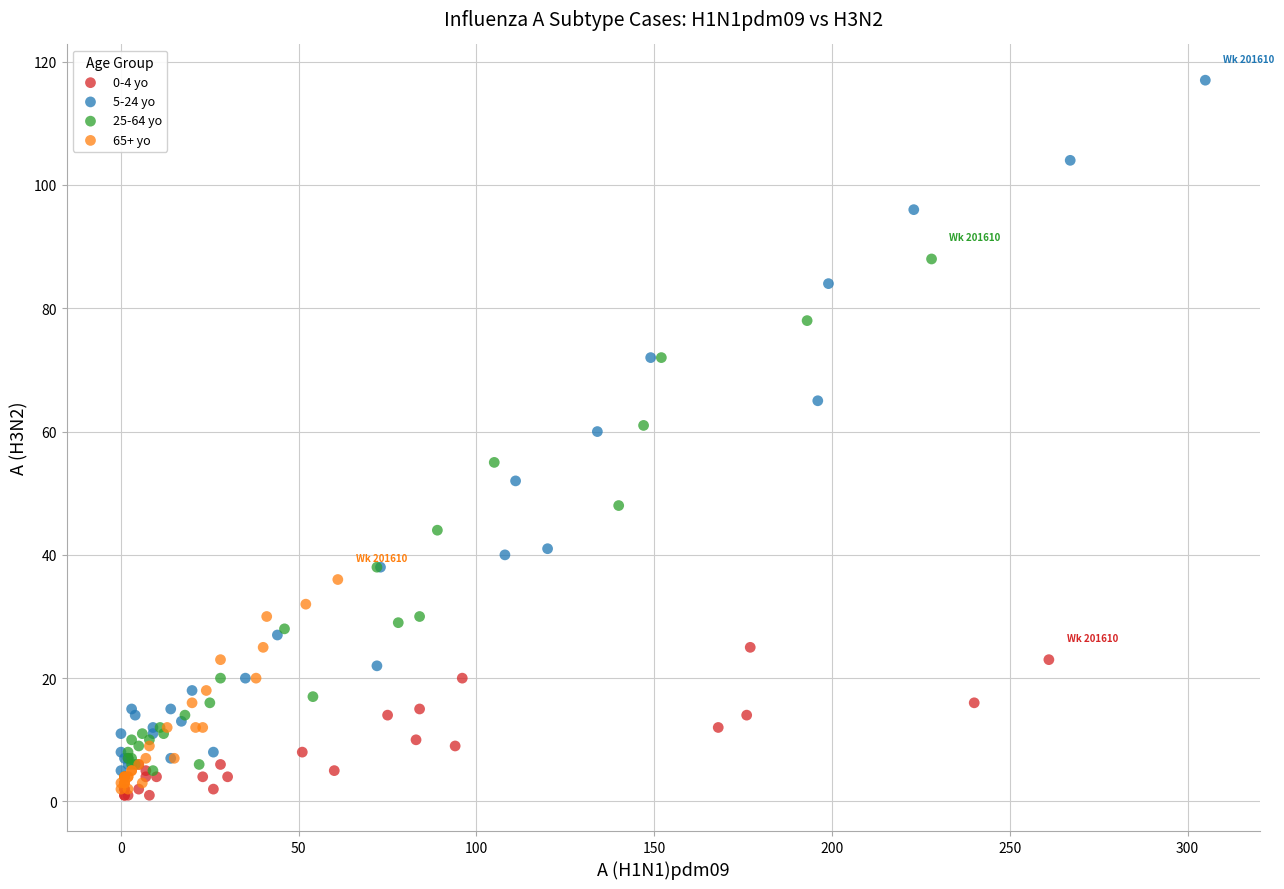

Which series has the largest Y range (max minus min)?

5-24 yo